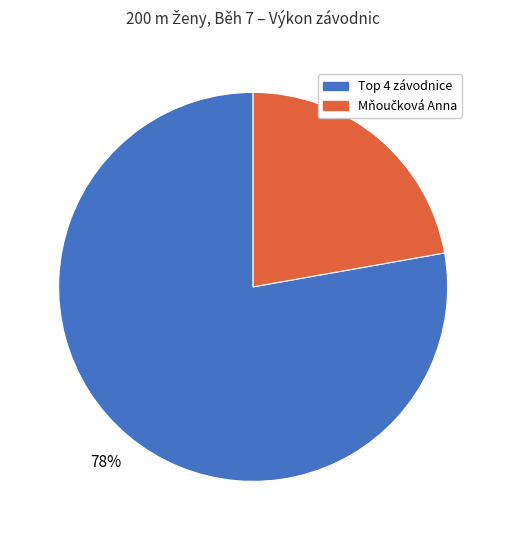

To the nearest percent, what is the difference between the largest and smallest slice percentages?

56%